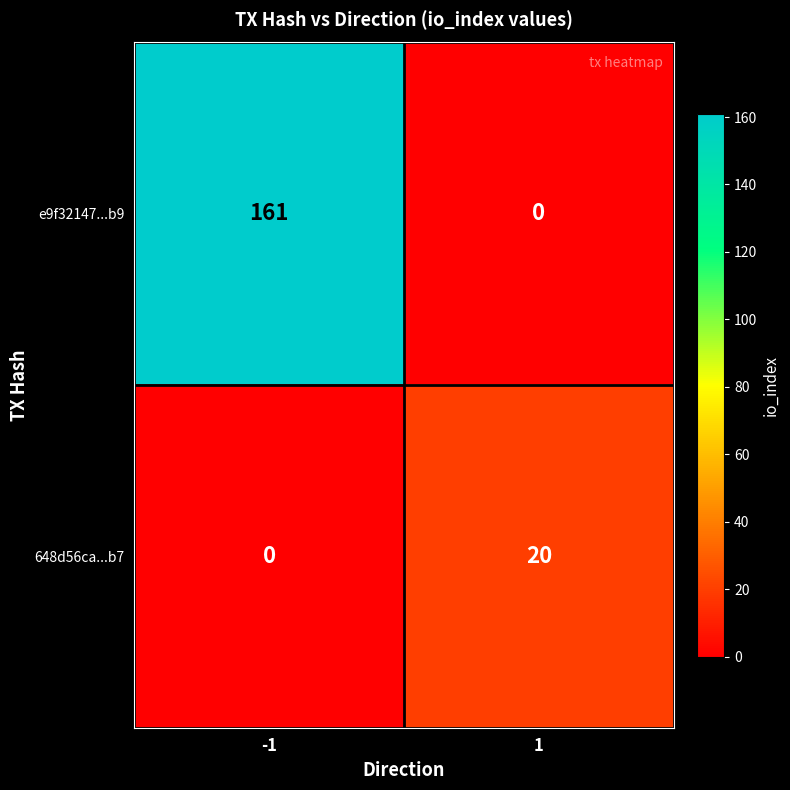

Read the 648d56ca...b7 value at 1, to the nearest 10.

20